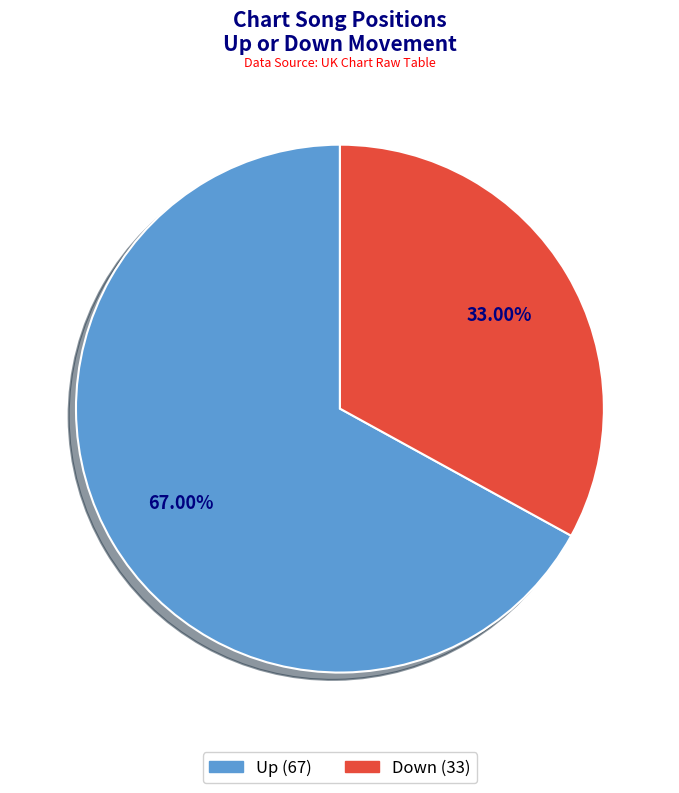

Is there a majority slice in this chart?

Yes